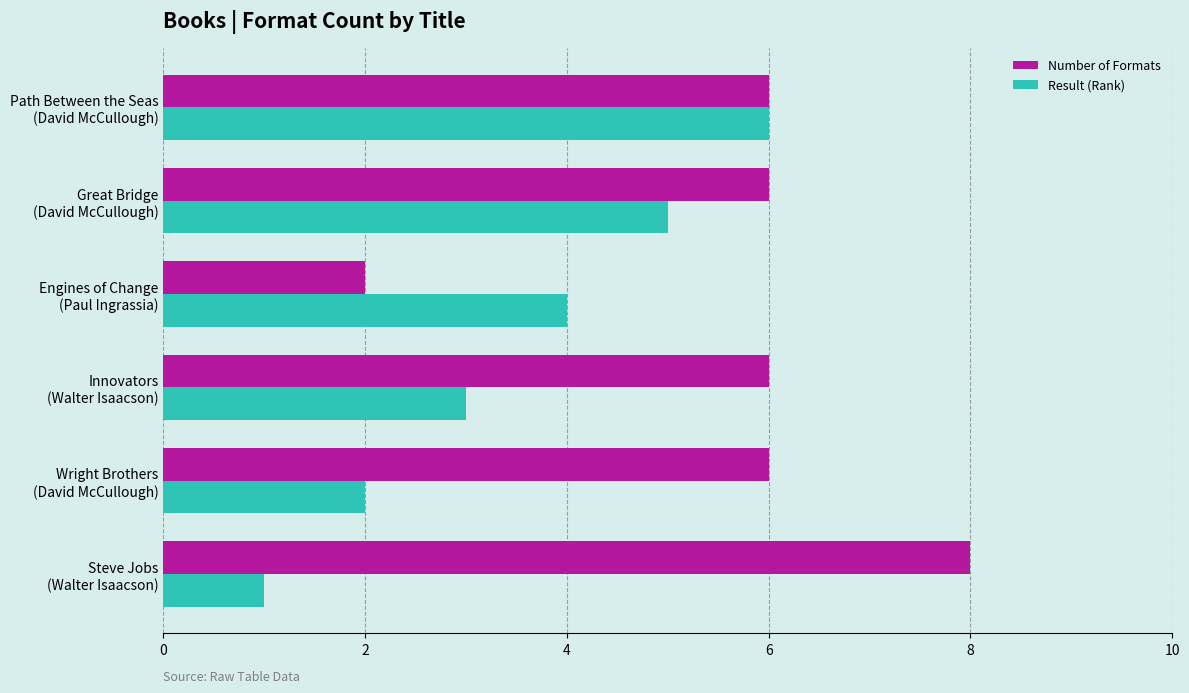

What is the highest value of the Number of Formats series?

8